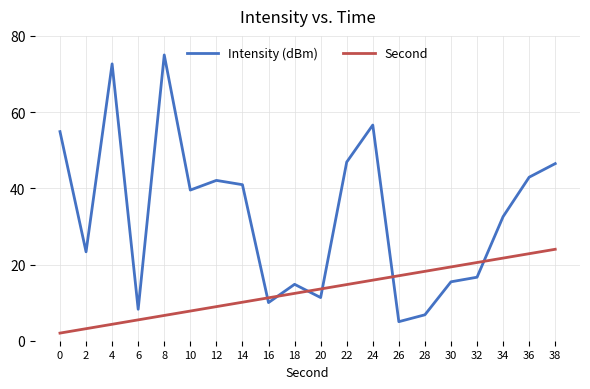

How many interior local valleys does the Intensity (dBm) series have?

6